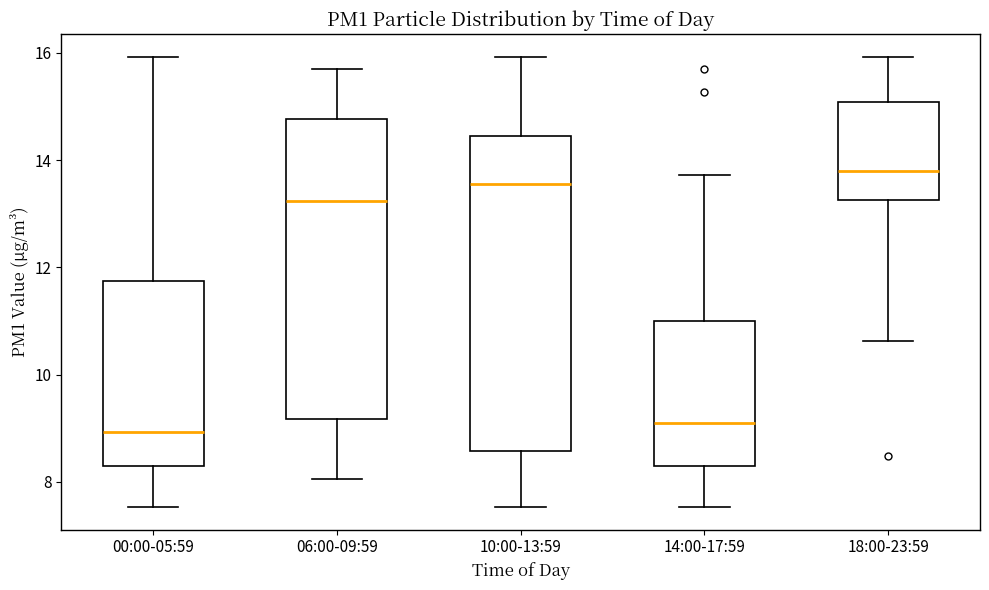

Where does the median line of the box for 10:00-13:59 sit on the y-axis? The values are not printed on the chart, so give them approximately, as read against the axis.

13.6